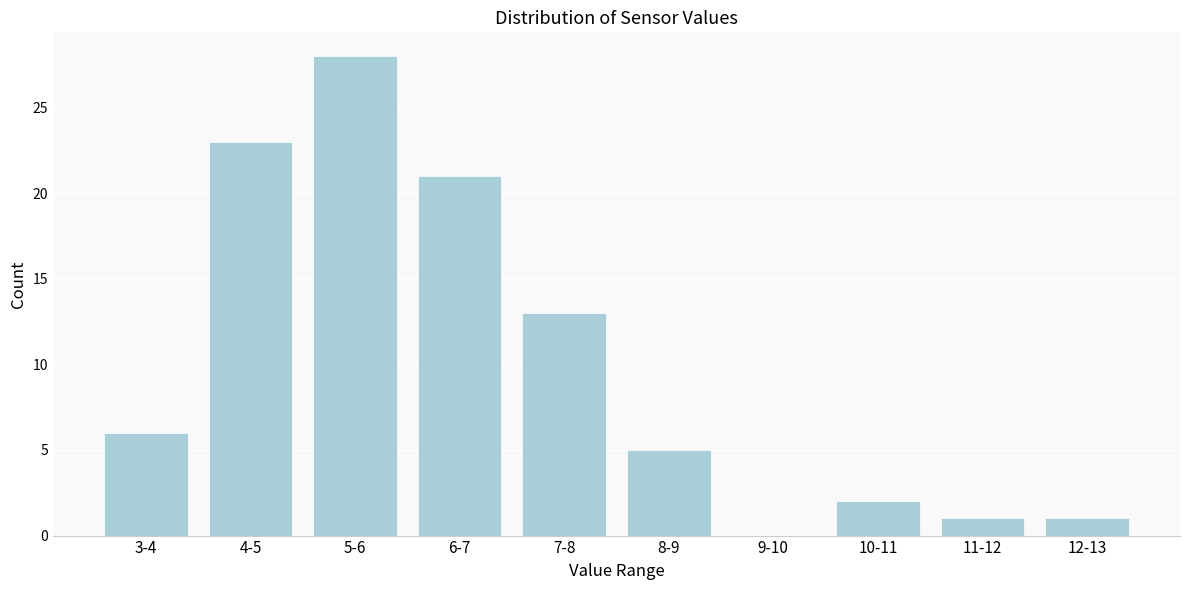

Reading left to right, transcribe all the data shown in this chart.

3-4=6	4-5=23	5-6=28	6-7=21	7-8=13	8-9=5	9-10=0	10-11=2	11-12=1	12-13=1